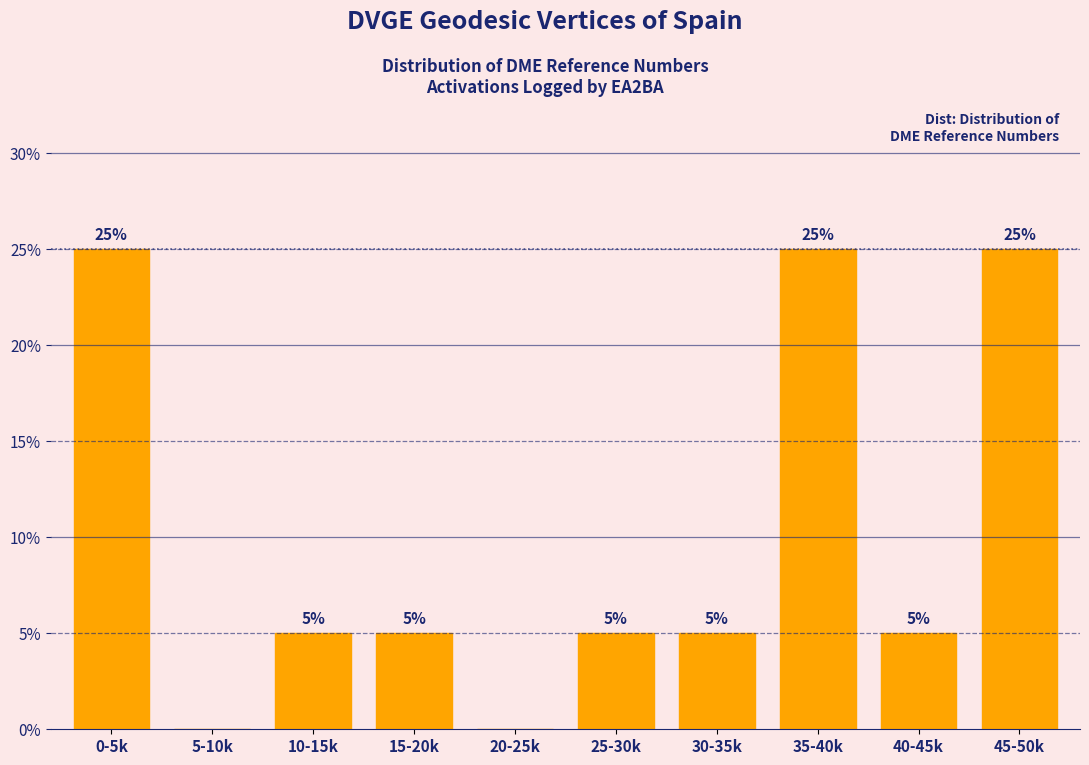

Reading left to right, transcribe all the data shown in this chart.

0-5k=25	5-10k=0	10-15k=5	15-20k=5	20-25k=0	25-30k=5	30-35k=5	35-40k=25	40-45k=5	45-50k=25